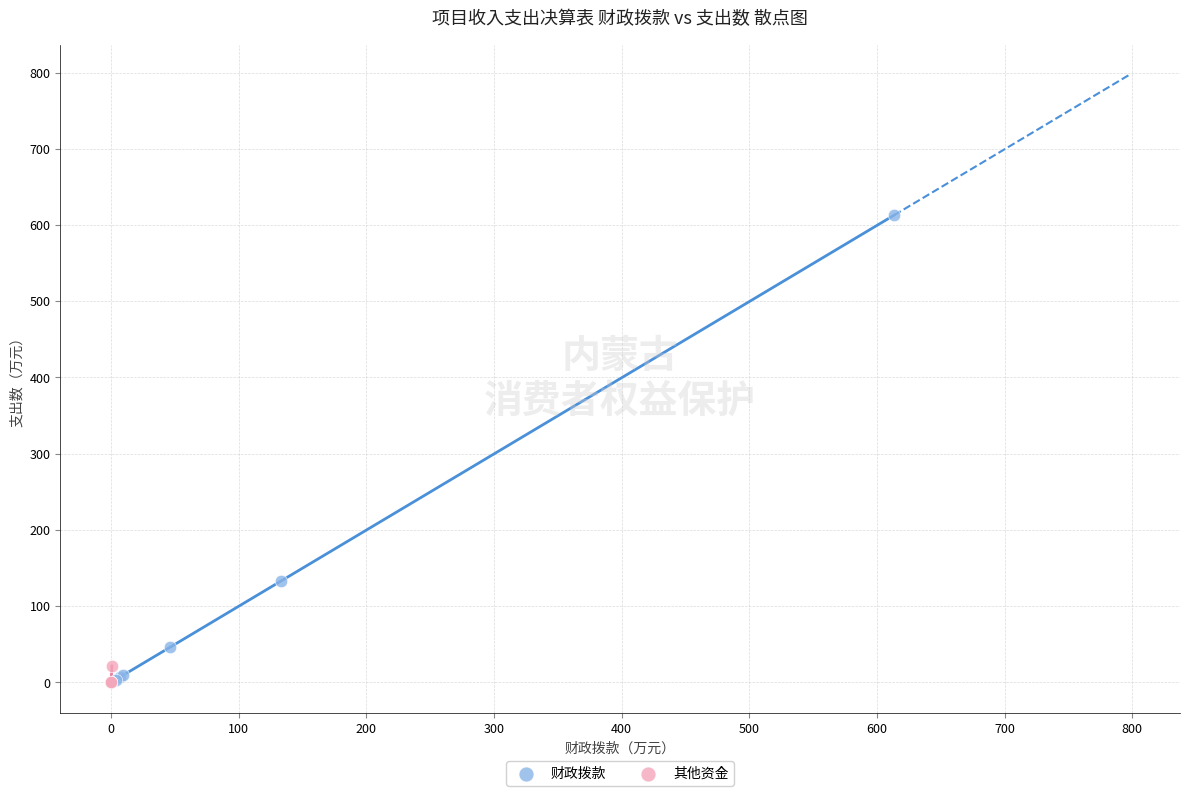

What are all the series names shown in the legend?

财政拨款, 其他资金